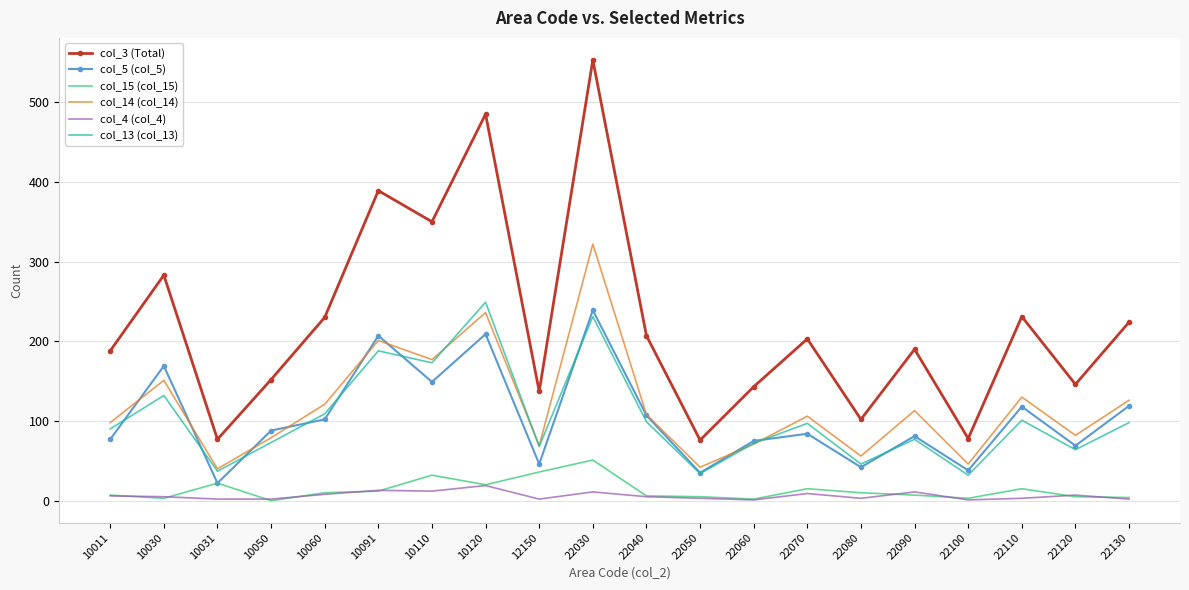

What is the sum of all col_15 (col_15) values?

265